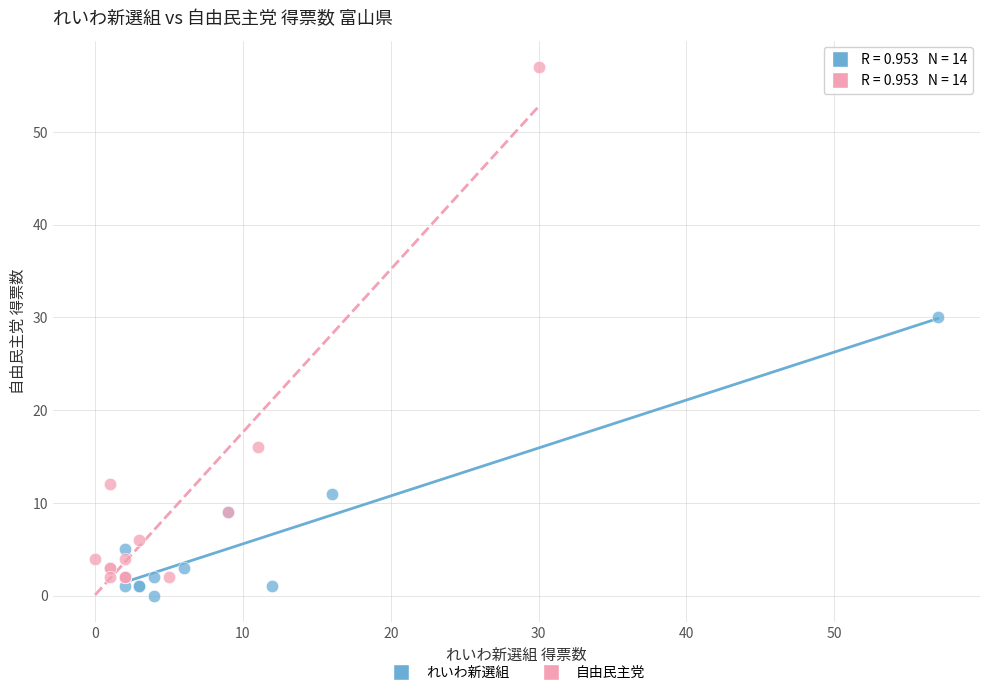

Which series has the widest spread of Y values?

自由民主党